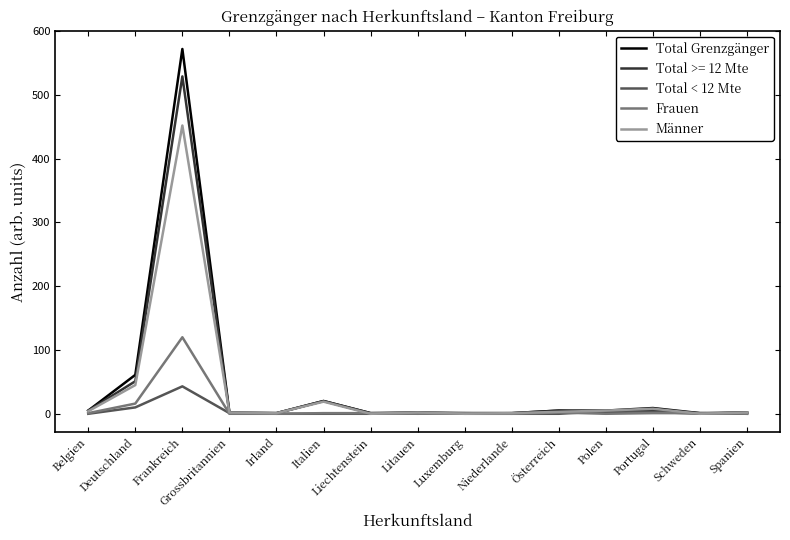

What is the spread (max minus min) of values at Frankreich?

529